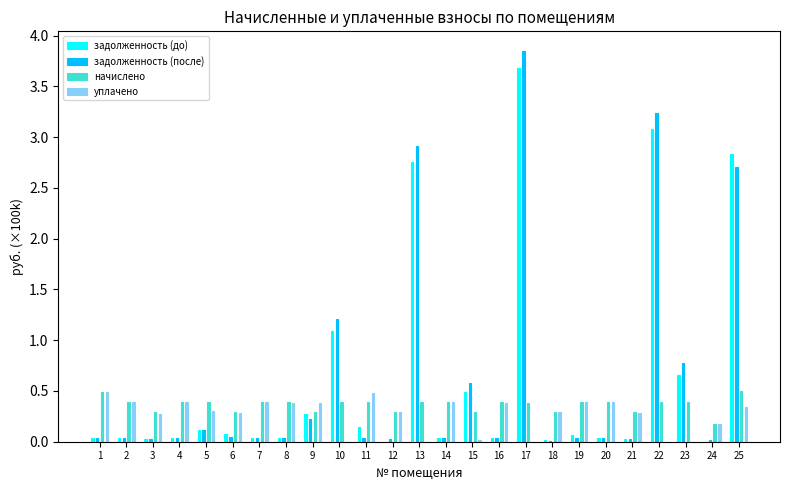

At 12, list the series in order from smallest to largest.

задолженность (до), задолженность (после), уплачено, начислено